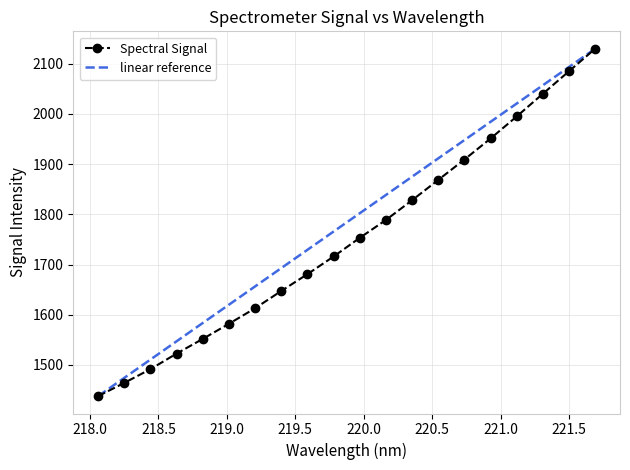

What is the lowest value of the Spectral Signal series?

1438.0